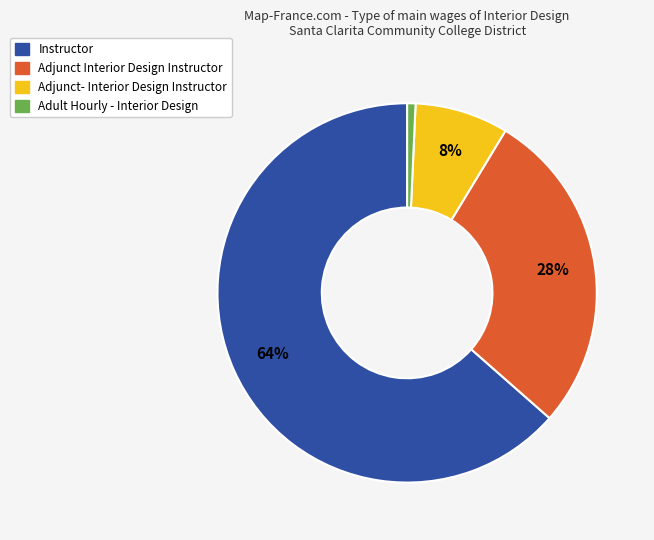

Approximately how many times larger is the value at Adjunct Interior Design Instructor compared to Adjunct- Interior Design Instructor?

3.5